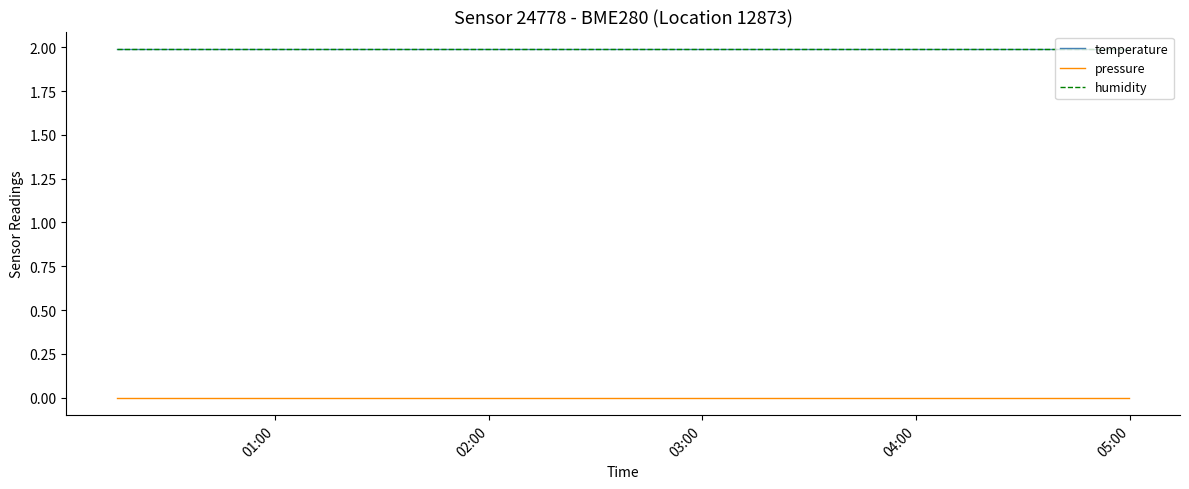

Does the chart display data point markers on the line(s)?

No